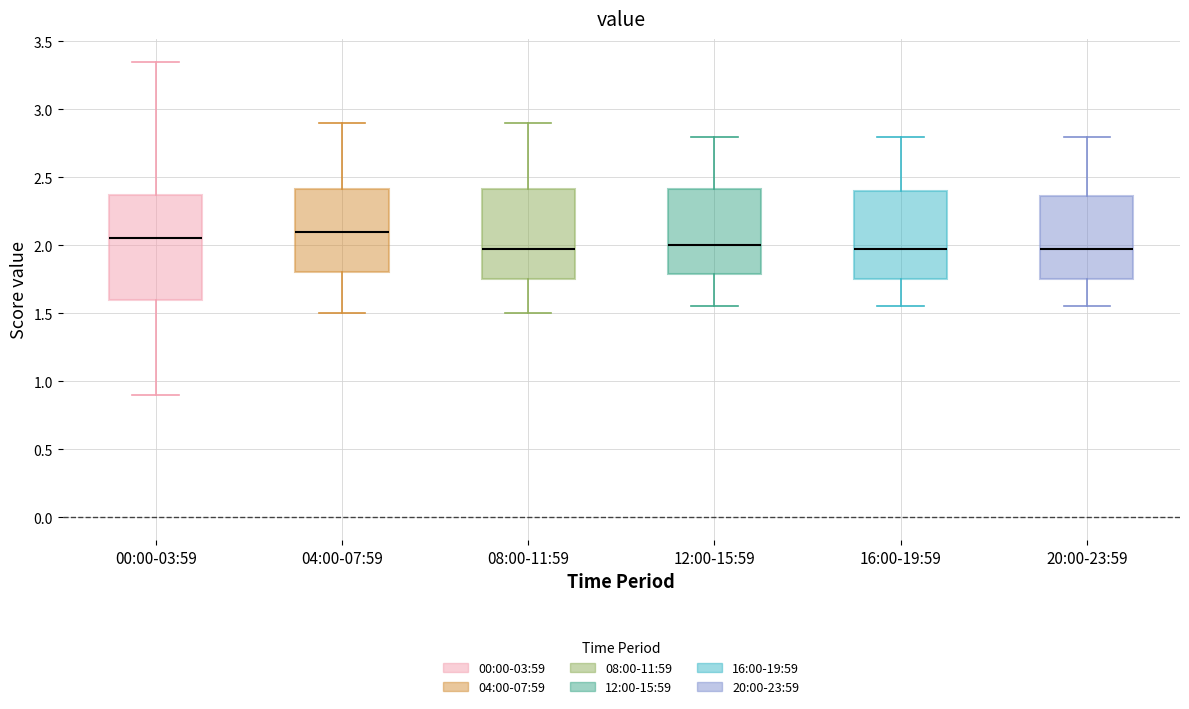

Reading left to right, read every box against the y-axis: the position of its median line, the range the box covers, and the ends of its whiskers. The values are not printed on the chart, so give them approximately, as read against the axis.

00:00-03:59: median 2.05, box 1.60 to 2.35, whiskers 0.90 to 3.35
04:00-07:59: median 2.10, box 1.80 to 2.40, whiskers 1.50 to 2.90
08:00-11:59: median 2.00, box 1.75 to 2.40, whiskers 1.50 to 2.90
12:00-15:59: median 2.00, box 1.80 to 2.40, whiskers 1.55 to 2.80
16:00-19:59: median 2.00, box 1.75 to 2.40, whiskers 1.55 to 2.80
20:00-23:59: median 2.00, box 1.75 to 2.35, whiskers 1.55 to 2.80